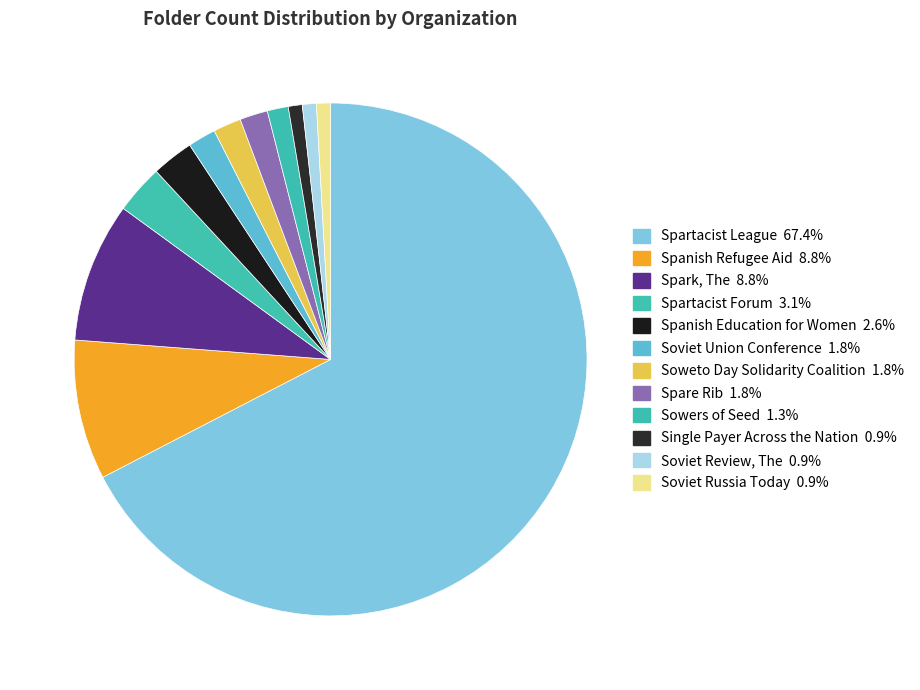

Does Spark, The represent more than half of the total?

No